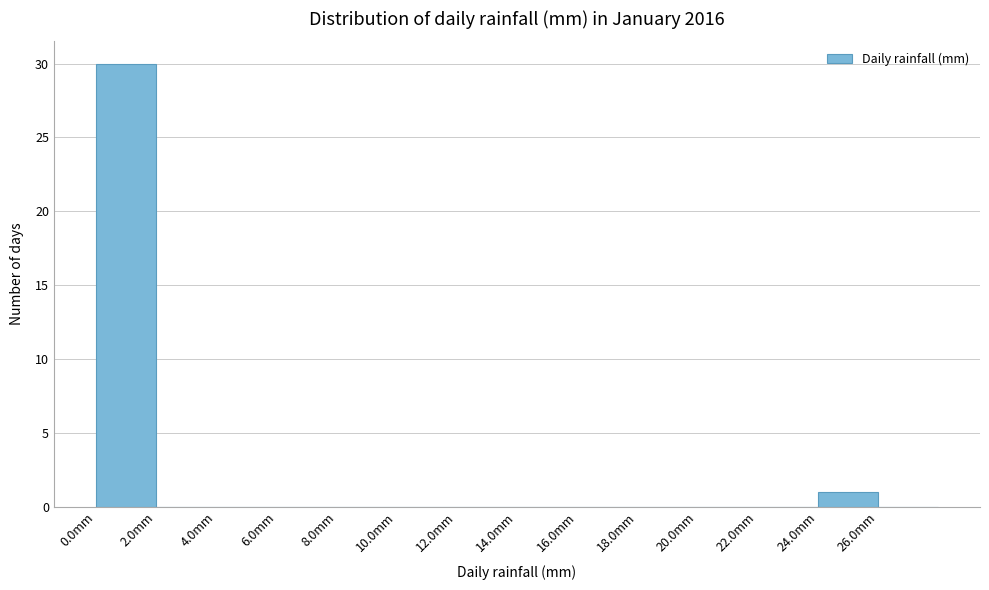

Over which range of the x-axis is the bar tallest?

0 to 2